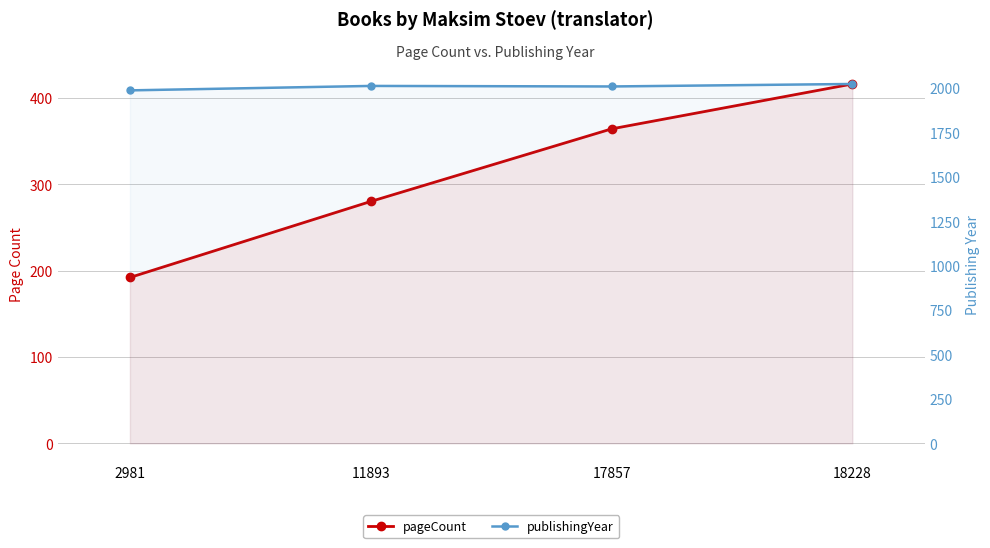

At which label is pageCount closest to 304?

11893